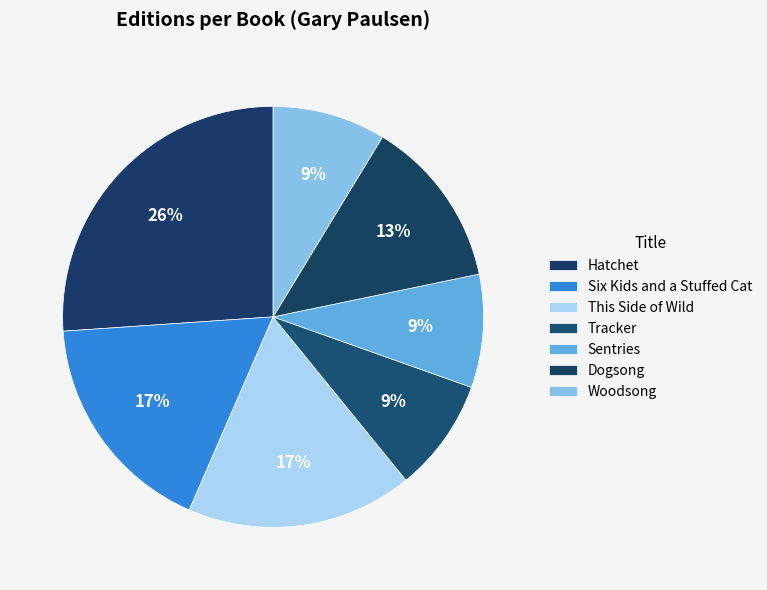

To the nearest percent, what portion does This Side of Wild represent?

17%